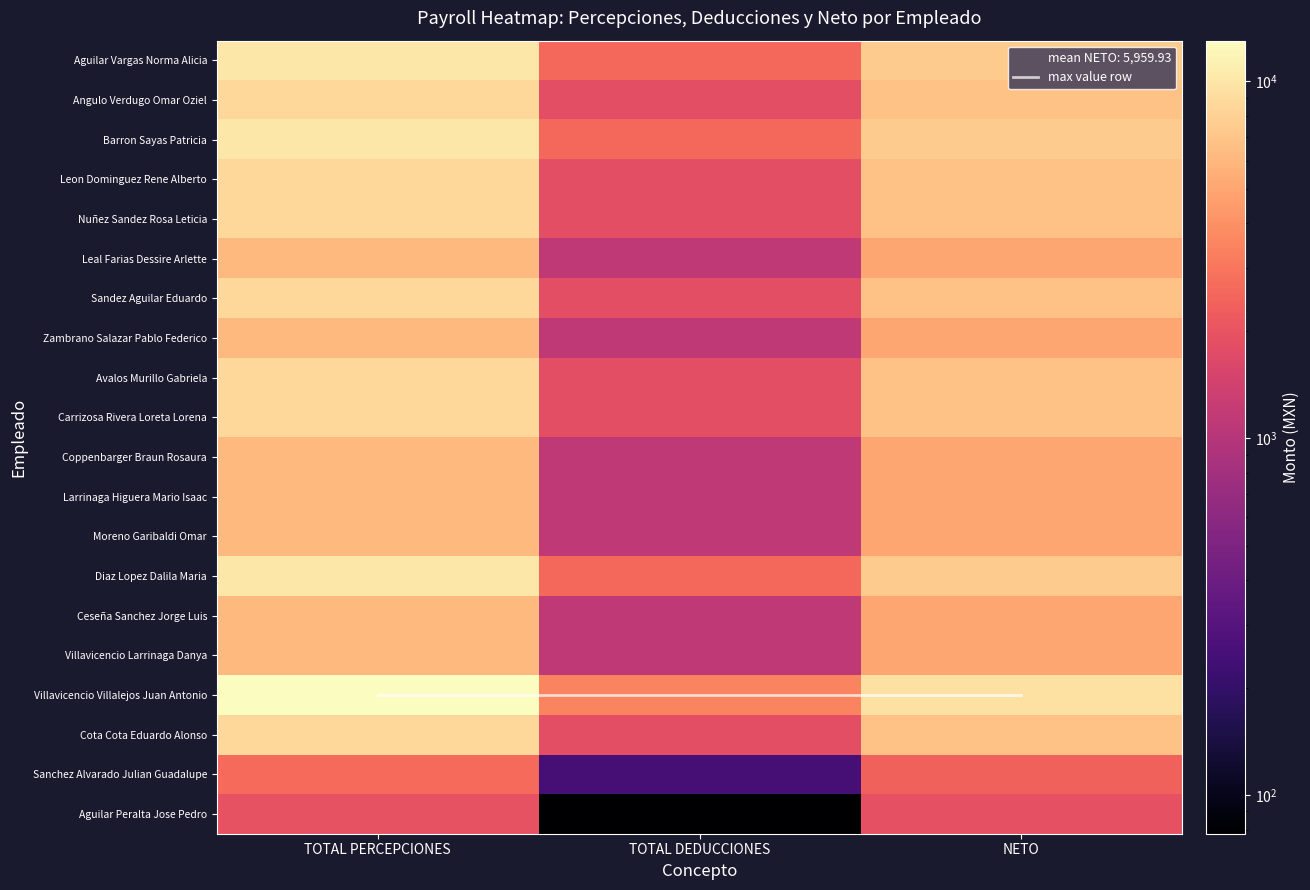

Reading left to right, transcribe all the data shown in this chart.

Aguilar Vargas Norma Alicia: TOTAL PERCEPCIONES=10059.4	TOTAL DEDUCCIONES=2608.2	NETO=7451.3
Angulo Verdugo Omar Oziel: TOTAL PERCEPCIONES=8695.1	TOTAL DEDUCCIONES=1867.3	NETO=6827.8
Barron Sayas Patricia: TOTAL PERCEPCIONES=10059.4	TOTAL DEDUCCIONES=2608.2	NETO=7451.3
Leon Dominguez Rene Alberto: TOTAL PERCEPCIONES=8695.1	TOTAL DEDUCCIONES=1867.3	NETO=6827.8
Nuñez Sandez Rosa Leticia: TOTAL PERCEPCIONES=8695.1	TOTAL DEDUCCIONES=1867.3	NETO=6827.8
Leal Farias Dessire Arlette: TOTAL PERCEPCIONES=6164.7	TOTAL DEDUCCIONES=1128.0	NETO=5036.7
Sandez Aguilar Eduardo: TOTAL PERCEPCIONES=8695.1	TOTAL DEDUCCIONES=1867.3	NETO=6827.8
Zambrano Salazar Pablo Federico: TOTAL PERCEPCIONES=6164.6	TOTAL DEDUCCIONES=1128.0	NETO=5036.7
Avalos Murillo Gabriela: TOTAL PERCEPCIONES=8695.1	TOTAL DEDUCCIONES=1867.3	NETO=6827.8
Carrizosa Rivera Loreta Lorena: TOTAL PERCEPCIONES=8695.1	TOTAL DEDUCCIONES=1867.3	NETO=6827.8
Coppenbarger Braun Rosaura: TOTAL PERCEPCIONES=6164.6	TOTAL DEDUCCIONES=1128.0	NETO=5036.7
Larrinaga Higuera Mario Isaac: TOTAL PERCEPCIONES=6164.6	TOTAL DEDUCCIONES=1128.0	NETO=5036.7
Moreno Garibaldi Omar: TOTAL PERCEPCIONES=6164.6	TOTAL DEDUCCIONES=1128.0	NETO=5036.7
Diaz Lopez Dalila Maria: TOTAL PERCEPCIONES=10059.4	TOTAL DEDUCCIONES=2608.2	NETO=7451.3
Ceseña Sanchez Jorge Luis: TOTAL PERCEPCIONES=6164.6	TOTAL DEDUCCIONES=1128.0	NETO=5036.7
Villavicencio Larrinaga Danya: TOTAL PERCEPCIONES=6164.7	TOTAL DEDUCCIONES=1128.0	NETO=5036.7
Villavicencio Villalejos Juan Antonio: TOTAL PERCEPCIONES=13011.7	TOTAL DEDUCCIONES=3523.3	NETO=9488.4
Cota Cota Eduardo Alonso: TOTAL PERCEPCIONES=8695.1	TOTAL DEDUCCIONES=1867.3	NETO=6827.8
Sanchez Alvarado Julian Guadalupe: TOTAL PERCEPCIONES=2654.6	TOTAL DEDUCCIONES=247.1	NETO=2407.5
Aguilar Peralta Jose Pedro: TOTAL PERCEPCIONES=1974.6	TOTAL DEDUCCIONES=76.9	NETO=1897.6